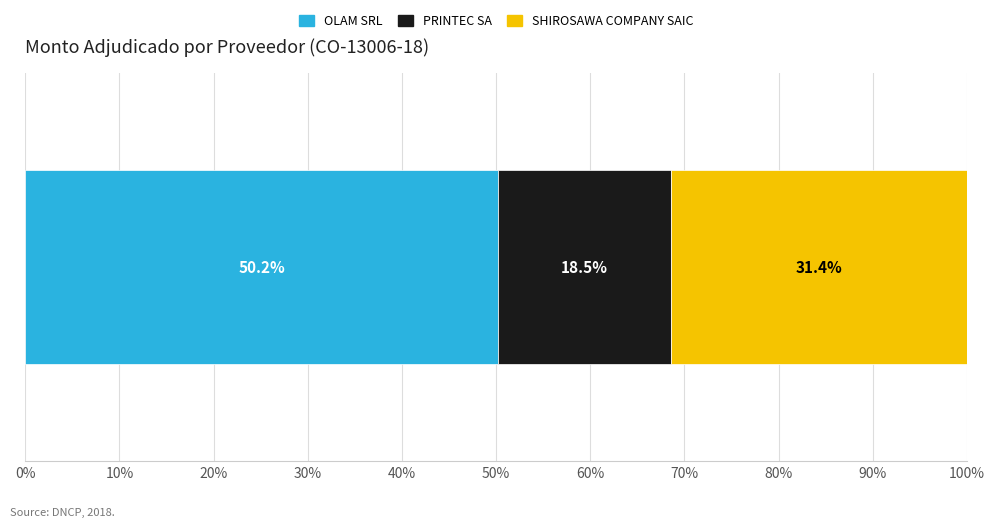

What are all the series names shown in the legend?

OLAM SRL, PRINTEC SA, SHIROSAWA COMPANY SAIC